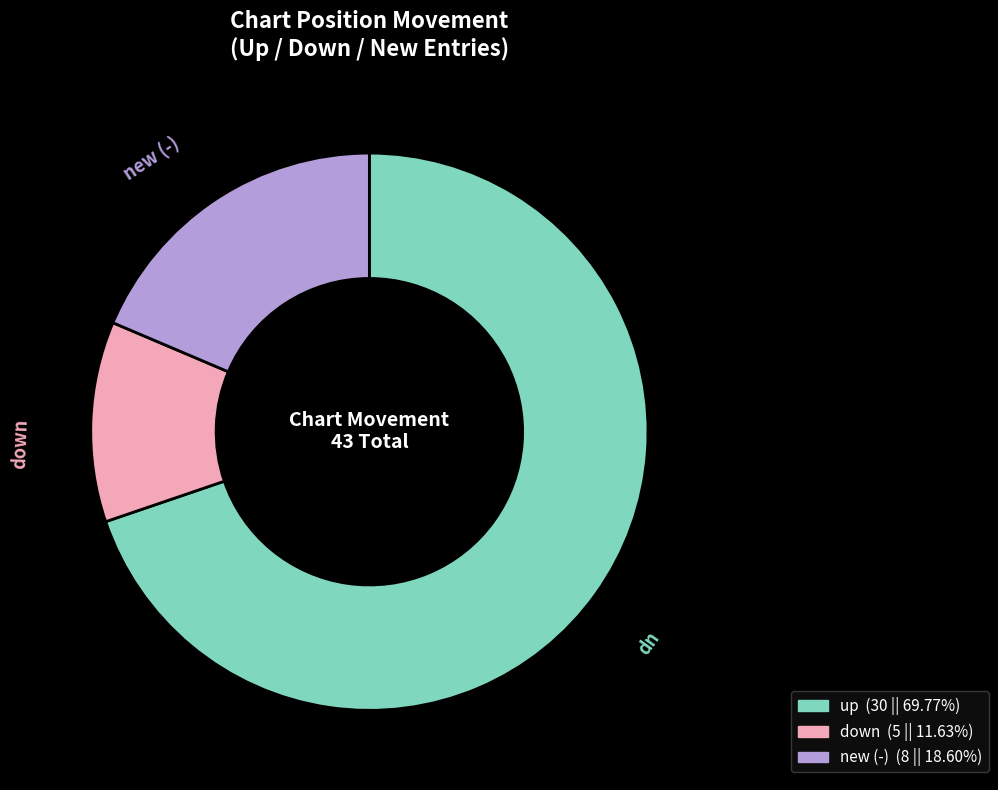

Does any single category account for the majority?

Yes